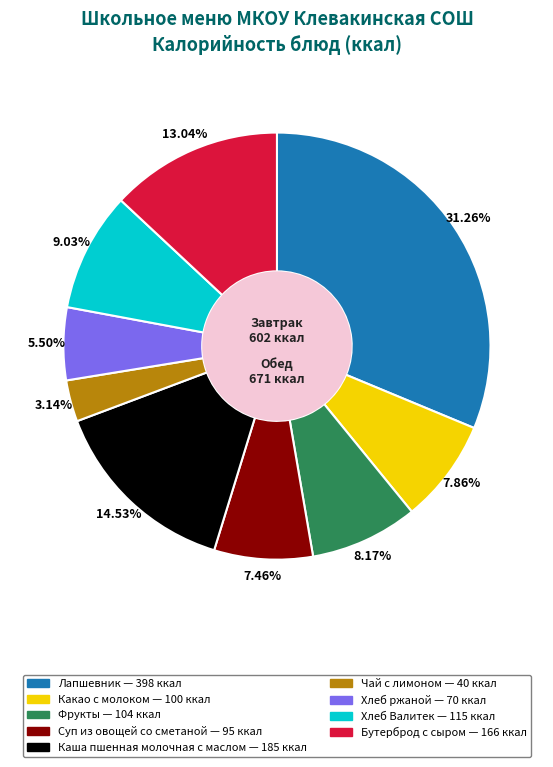

How many slices are in this pie chart?

9